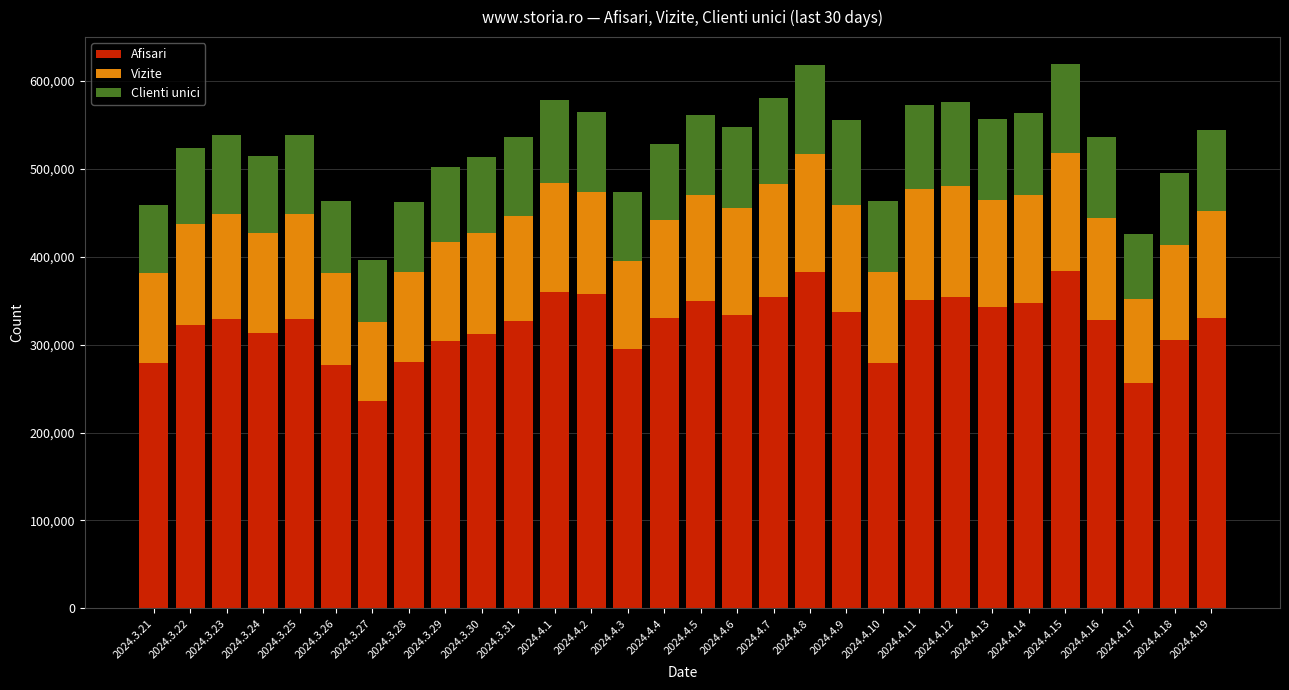

What is the difference between the maximum and minimum values in the Afisari series?

148205